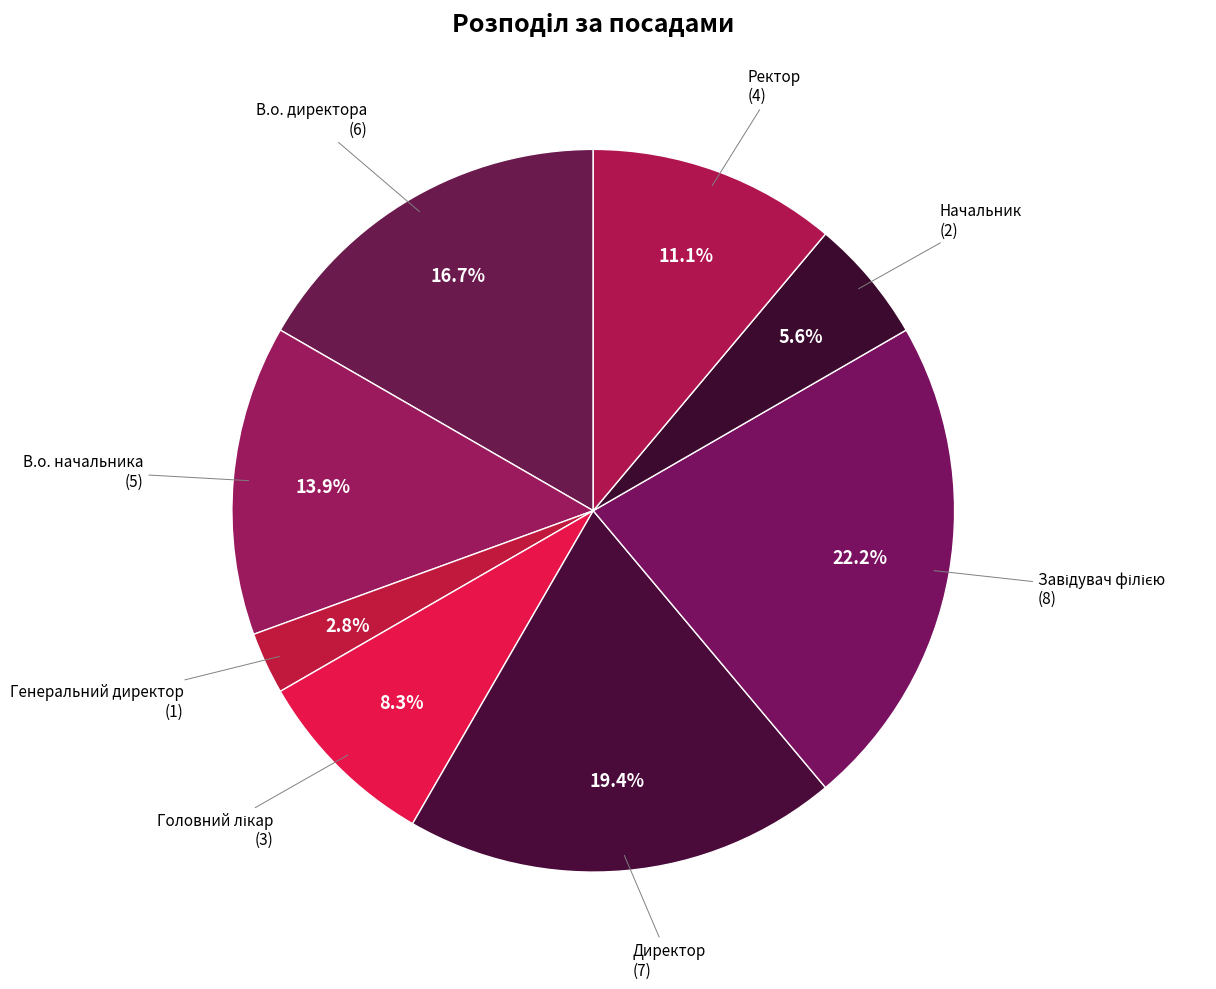

Between Генеральний директор and Начальник, which is larger?

Начальник